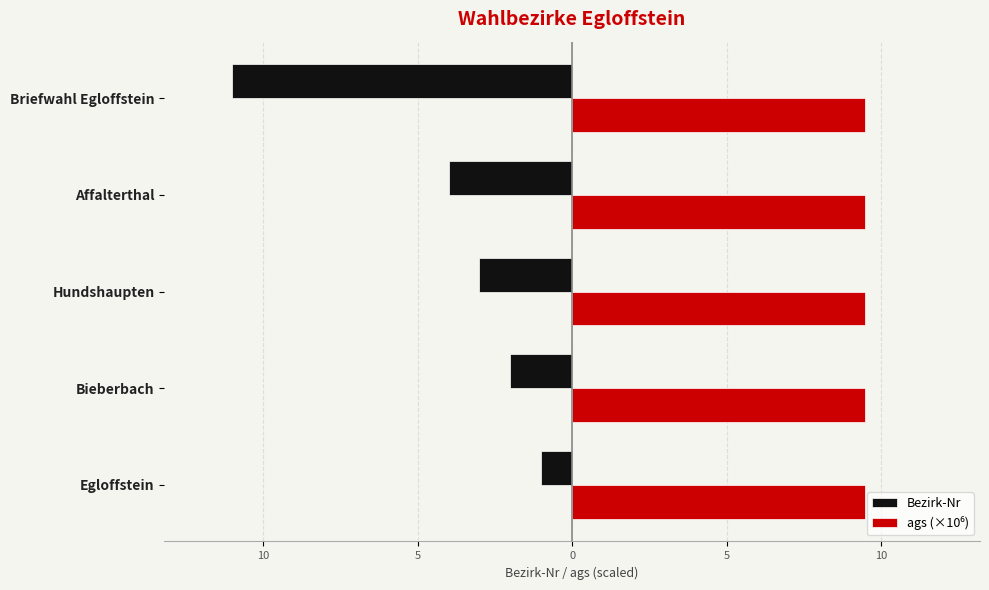

How many bars are there in each group?

2